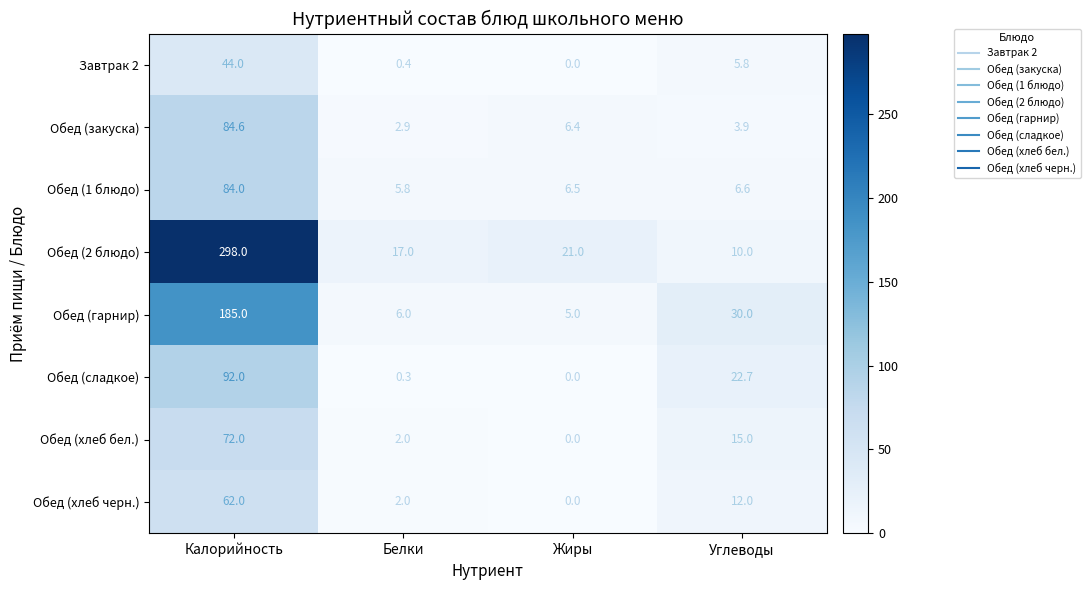

Which series changed the most between Белки and Жиры?

Обед (2 блюдо)